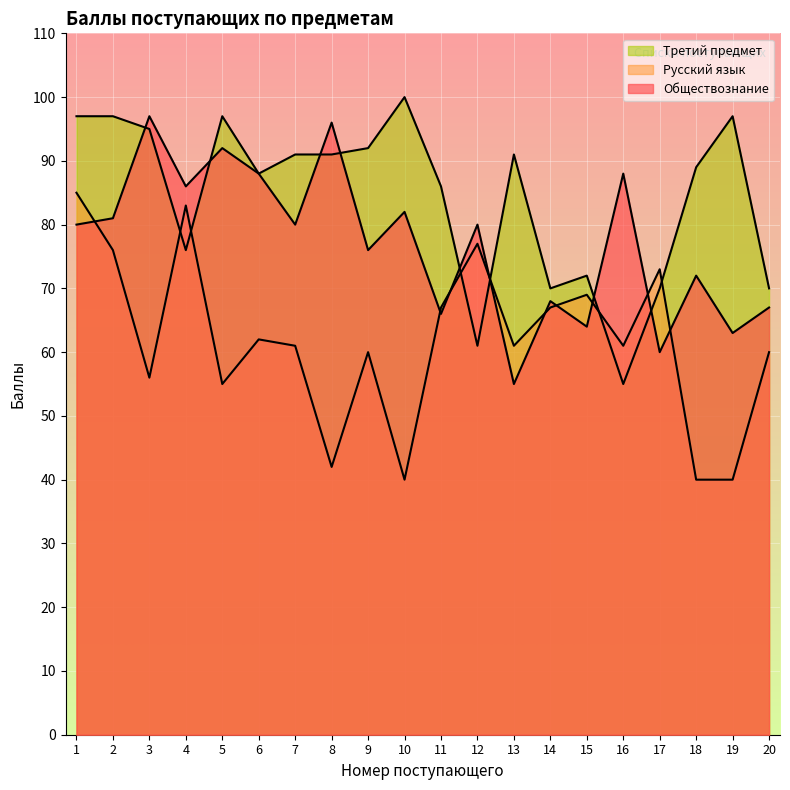

What is the total value across all series at 17?

203